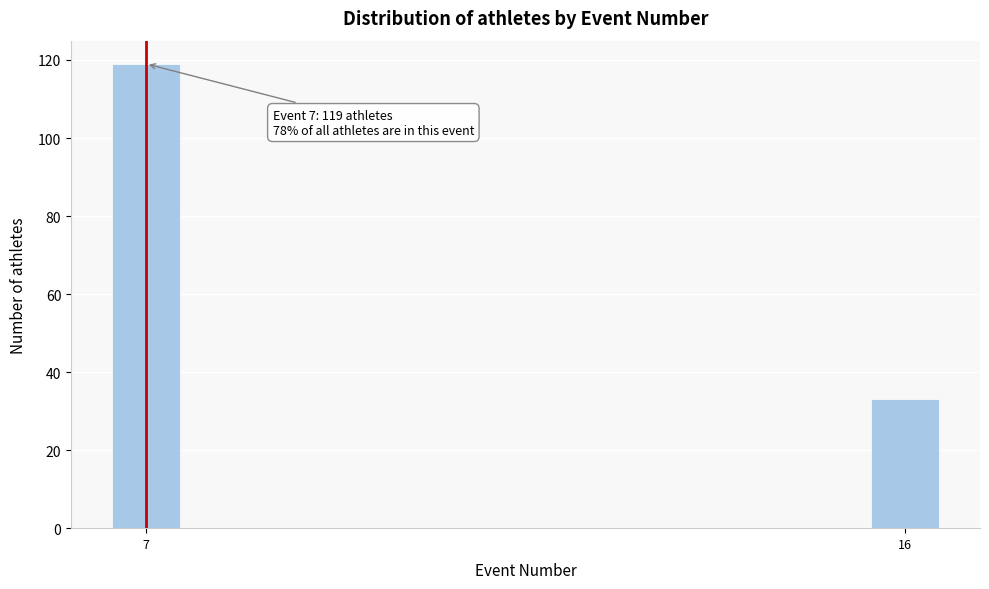

Reading left to right, what are all the values shown in this chart?

7=119	16=33